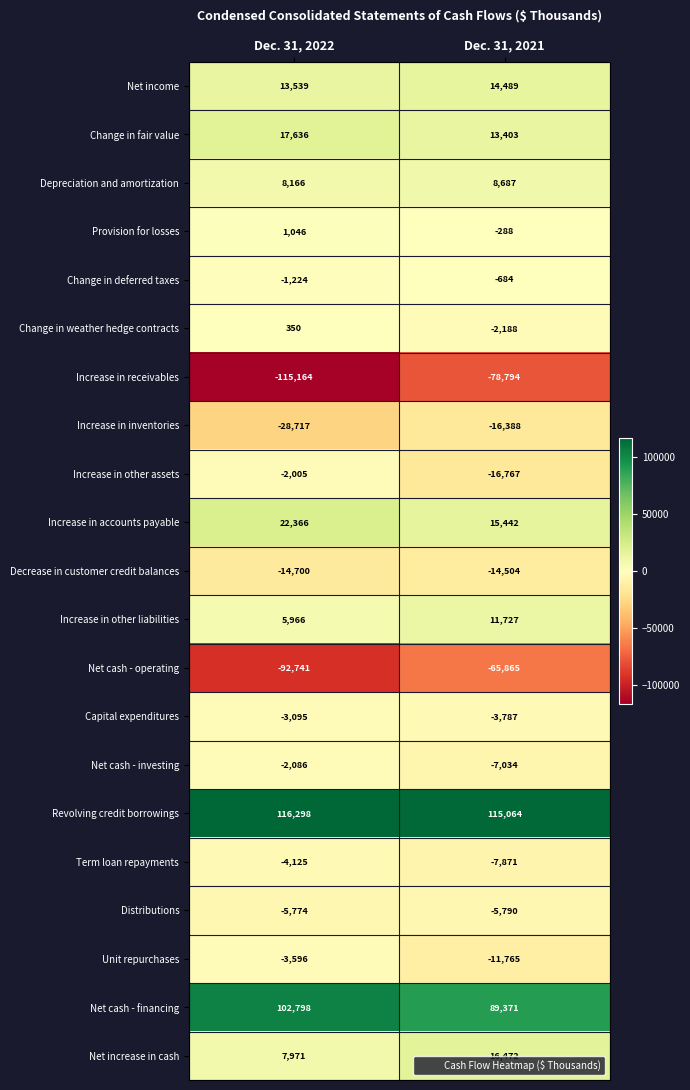

What is the difference between the highest and lowest values at Dec. 31, 2022?

231462